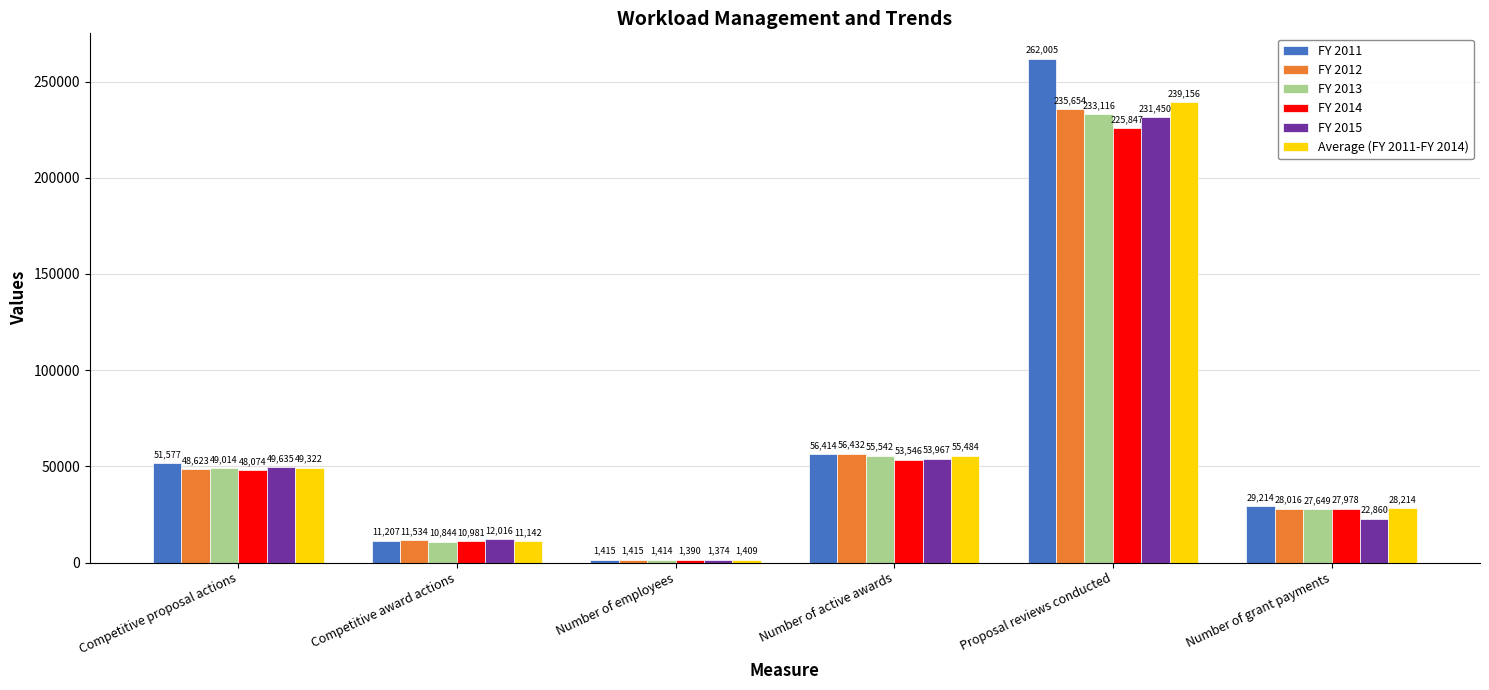

Are the bars grouped side by side (vs. stacked)?

Yes